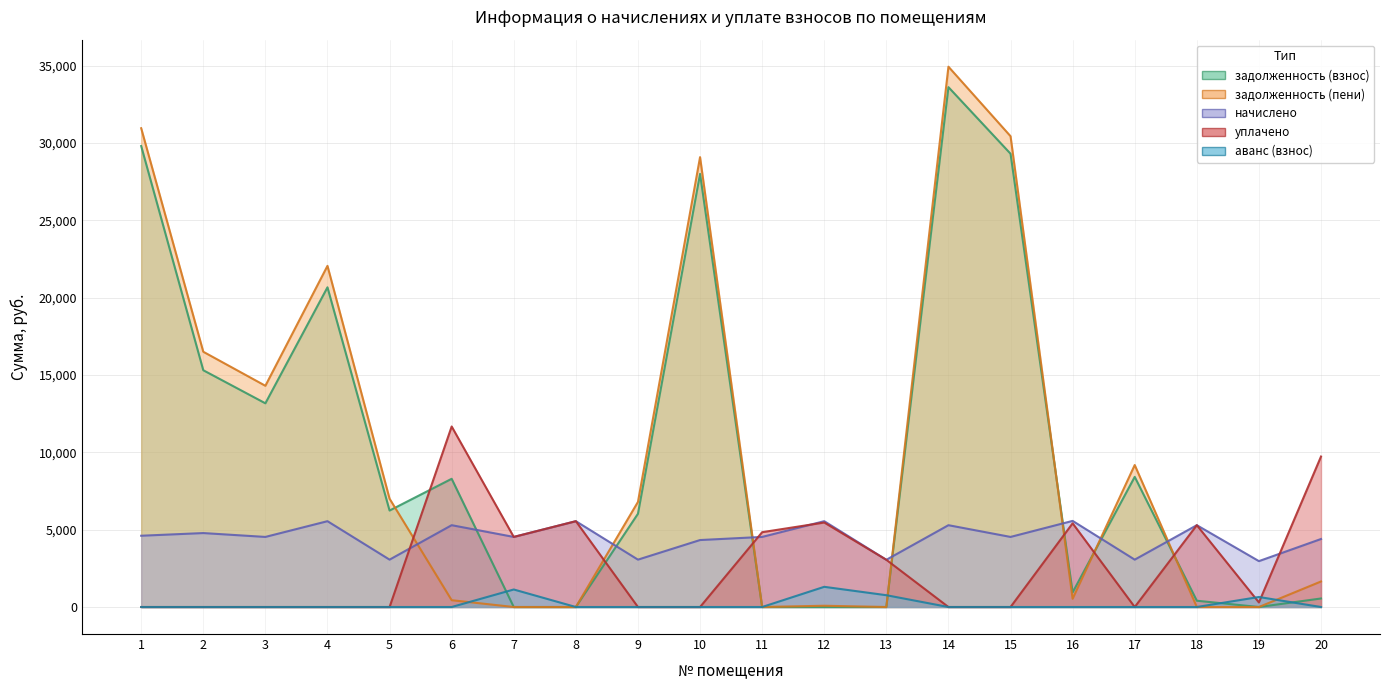

What is the value of the задолженность (взнос) point at the 10th from the left?

28001.8